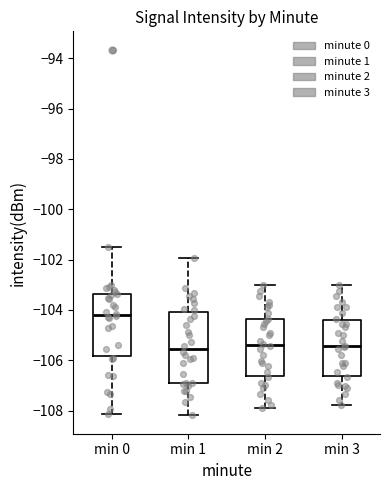

Comparing the boxes themselves (not the whiskers), which one is the tallest?

min 1